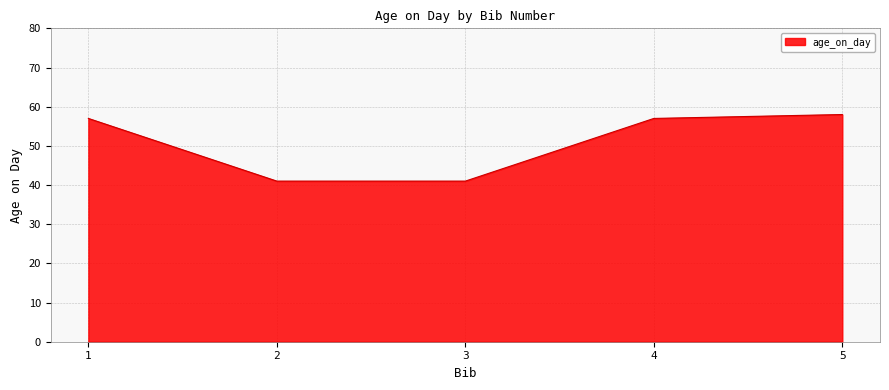

Which label corresponds to the largest value in the chart?

5